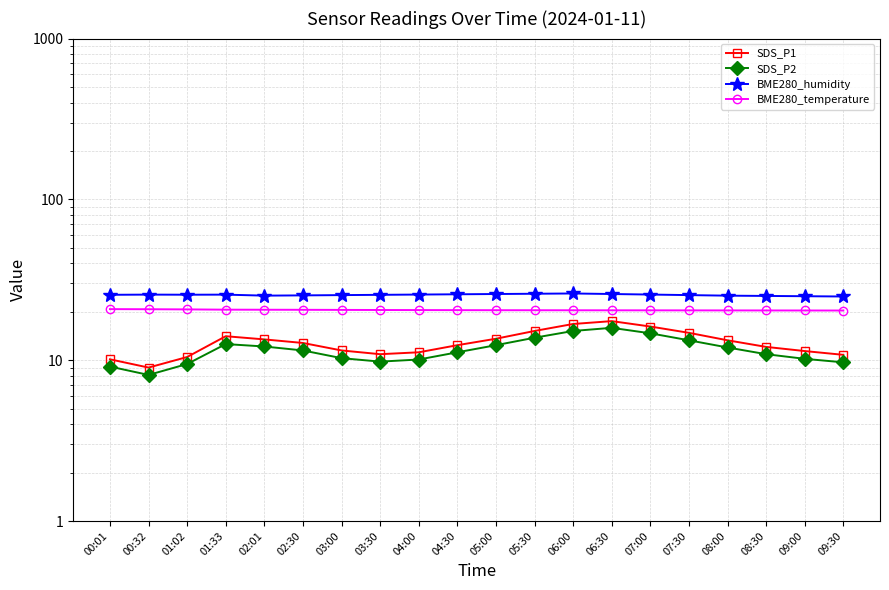

How many lines are shown in the chart?

4